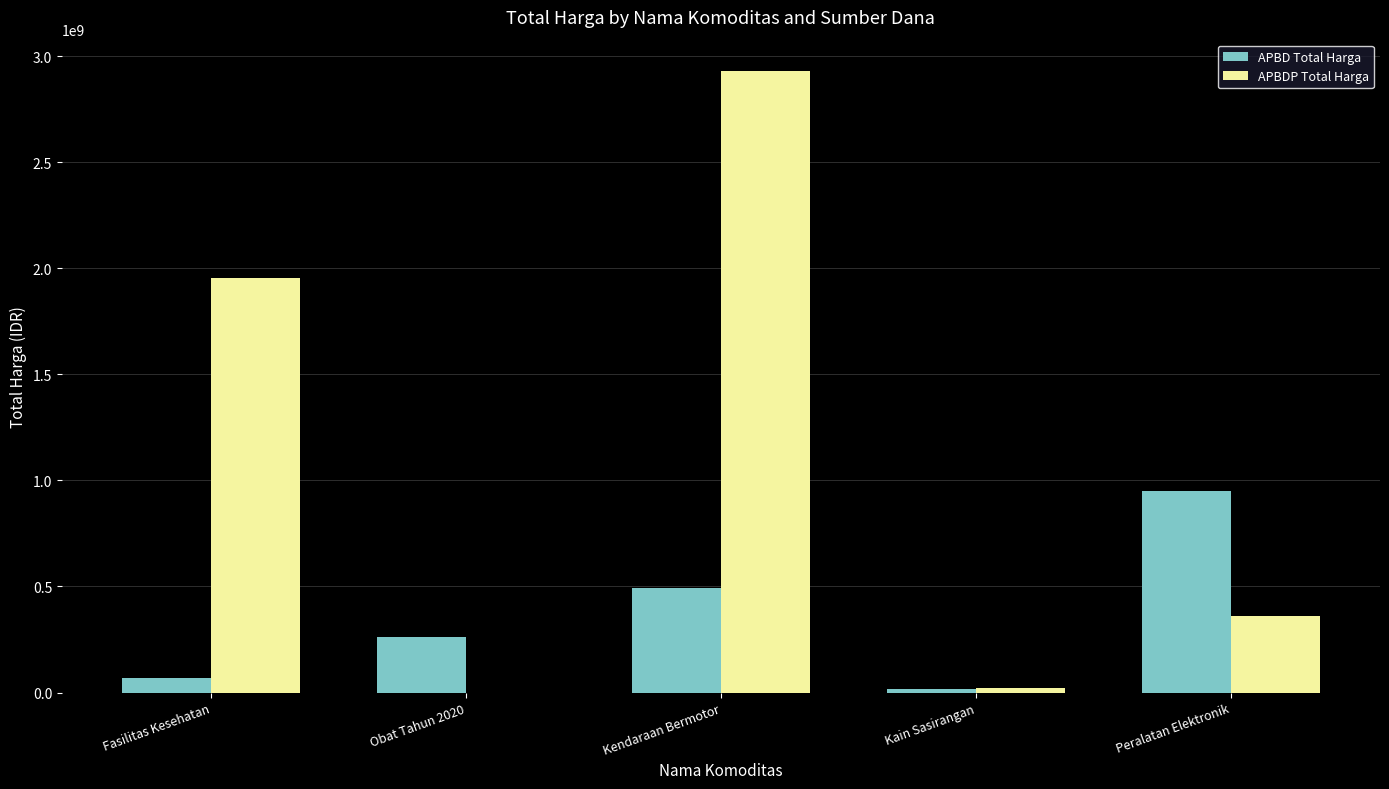

Reading left to right, what are all the values shown in this chart?

APBD Total Harga: 67019075	260420170	493000000	18900000	948767000
APBDP Total Harga: 1953197940	0	2931562000	19175000	362453800